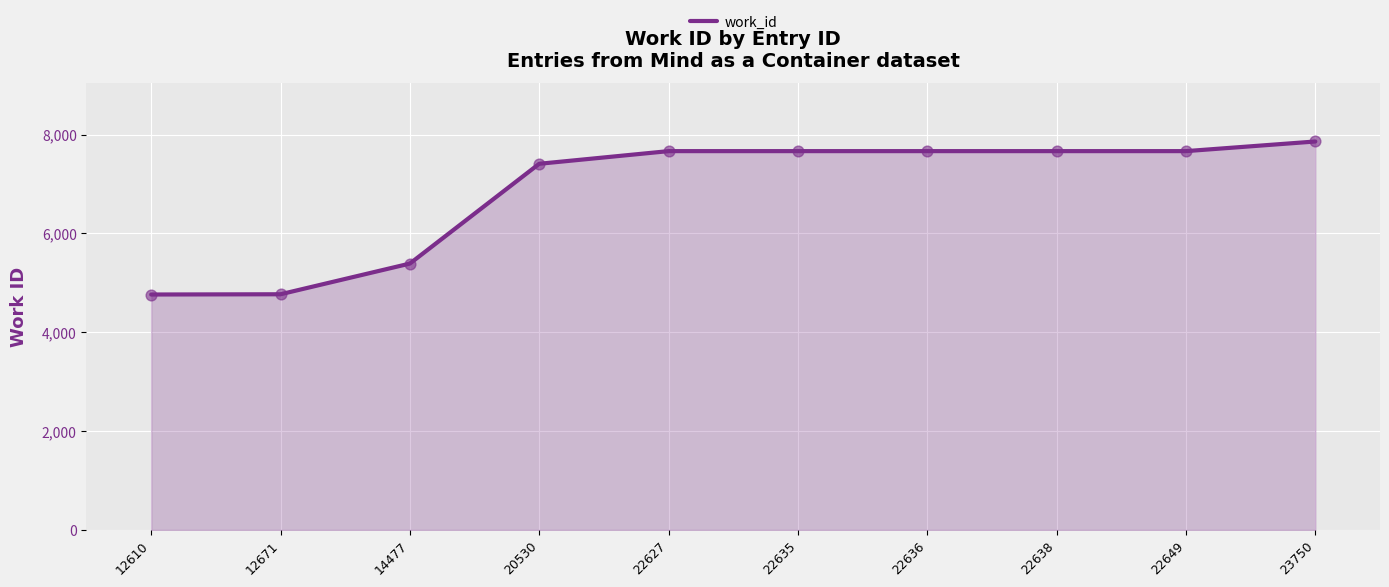

What is the change in value from 12671 to 14477?

+621